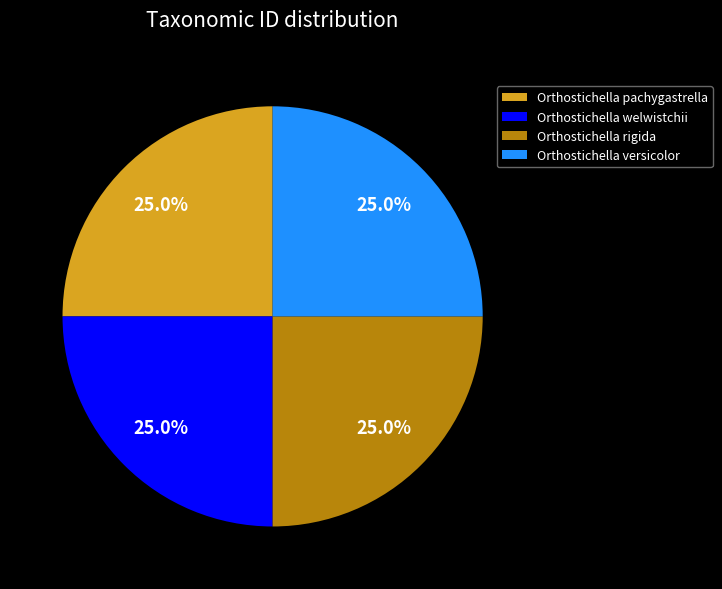

How much of the chart is everything except Orthostichella pachygastrella?

75.0%